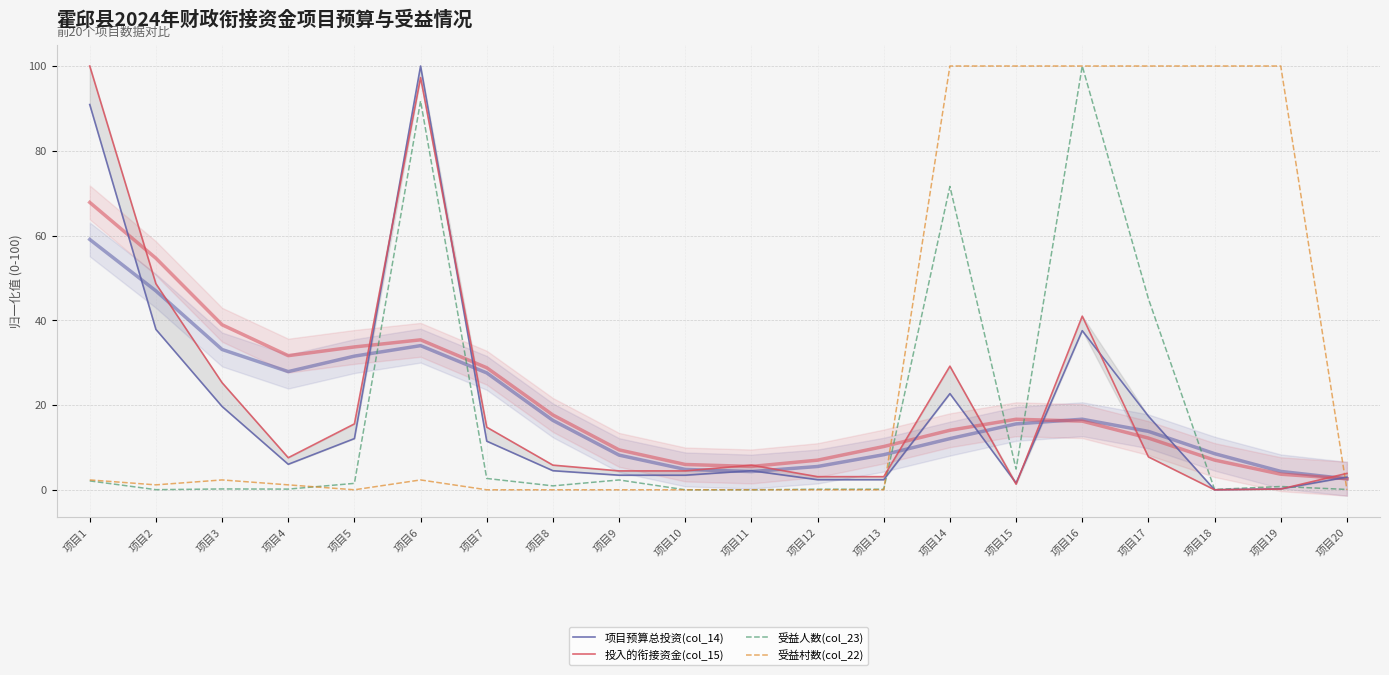

At which category does the chart reach its peak across all series?

项目6